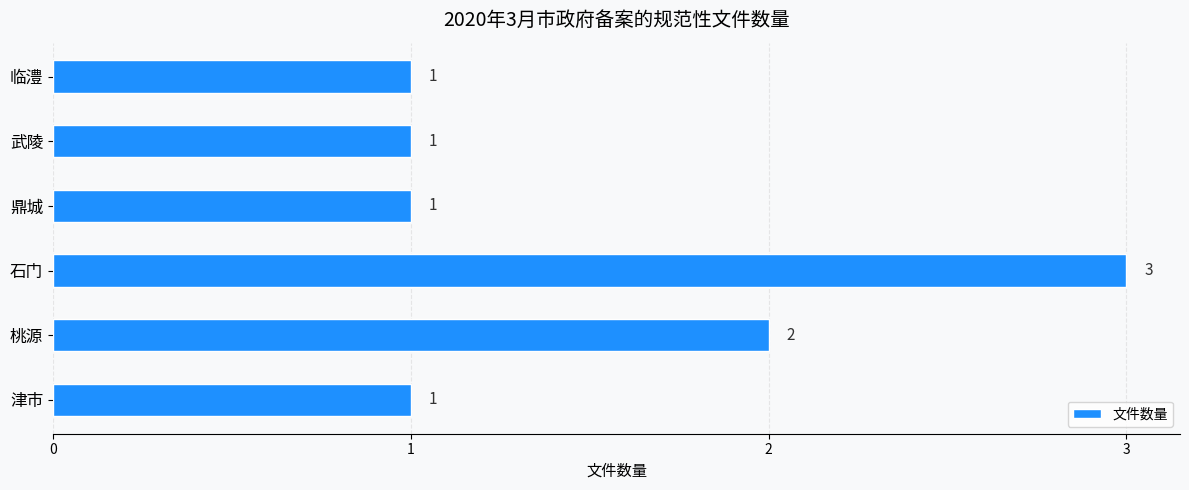

Count the values in the range 1 to 2.

5